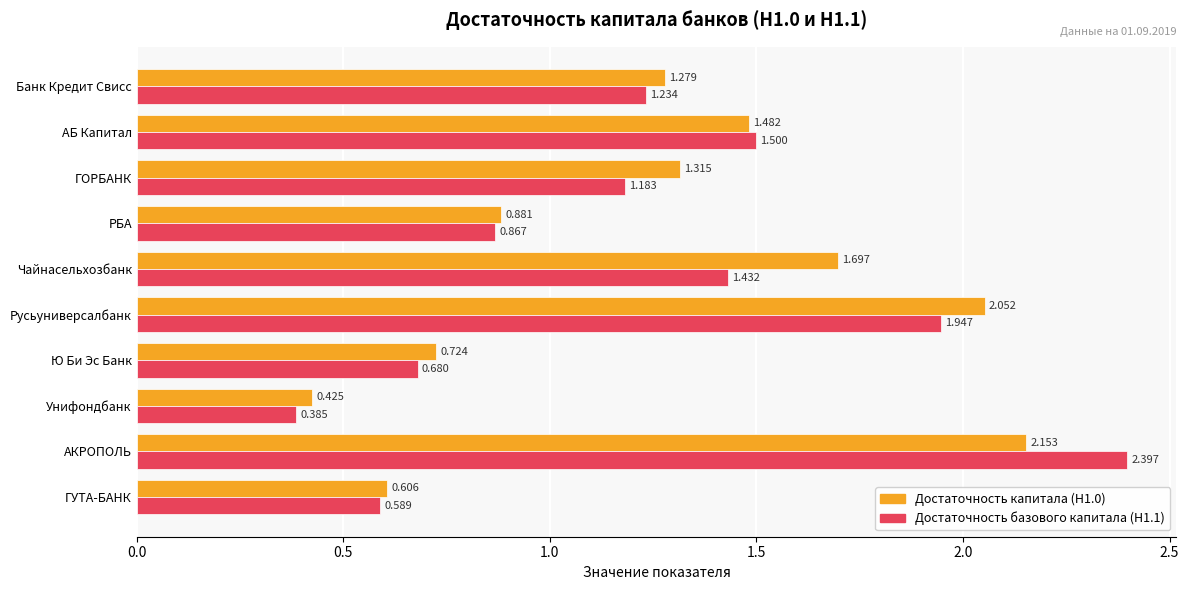

List the labels in order of Достаточность капитала (Н1.0) value, smallest first.

Унифондбанк, ГУТА-БАНК, Ю Би Эс Банк, РБА, Банк Кредит Свисс, ГОРБАНК, АБ Капитал, Чайнасельхозбанк, Русьуниверсалбанк, АКРОПОЛЬ